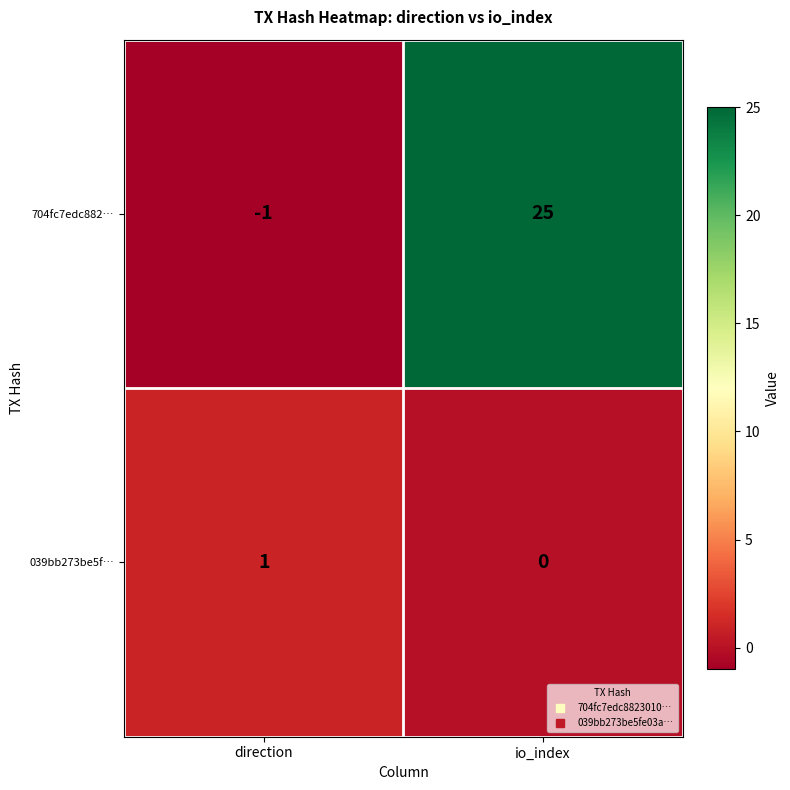

What is the spread (max minus min) of values at io_index?

25